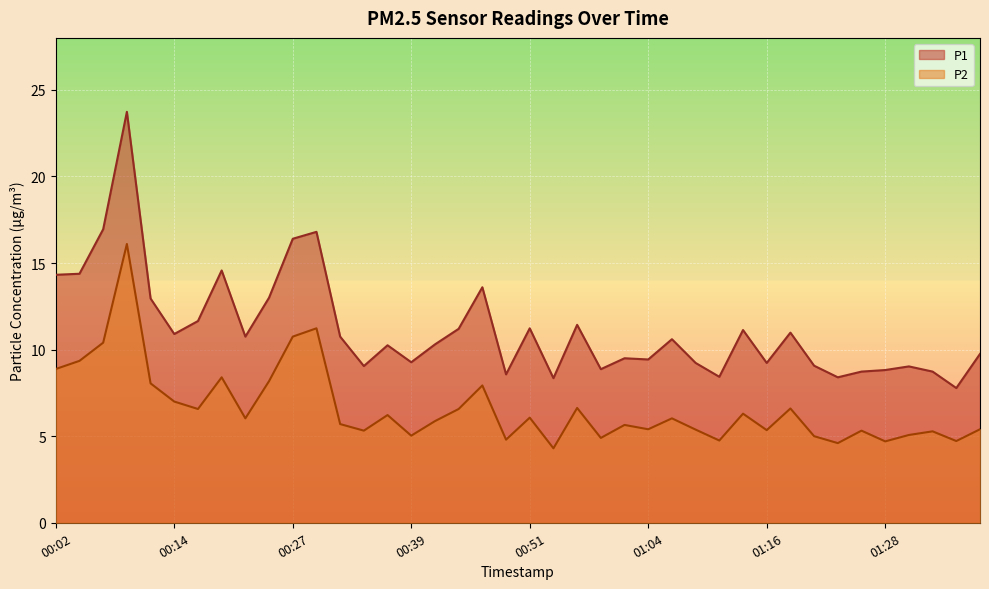

Where is the first local maximum for P1?

00:09